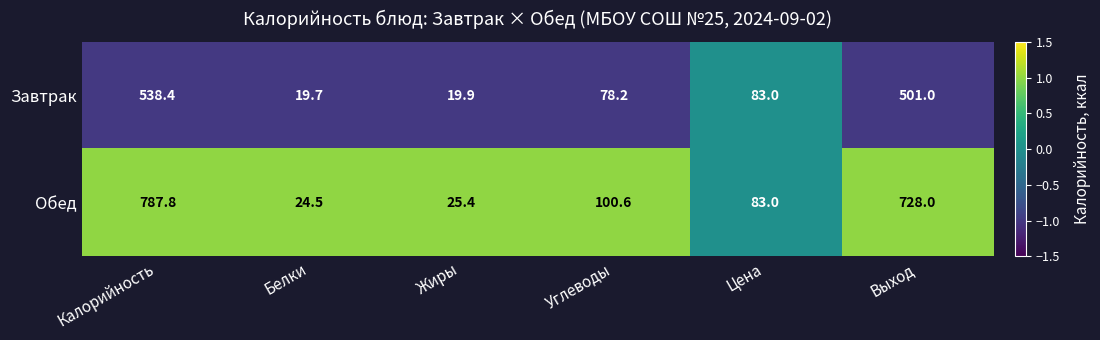

What value does the Обед series have at Выход?

728.0